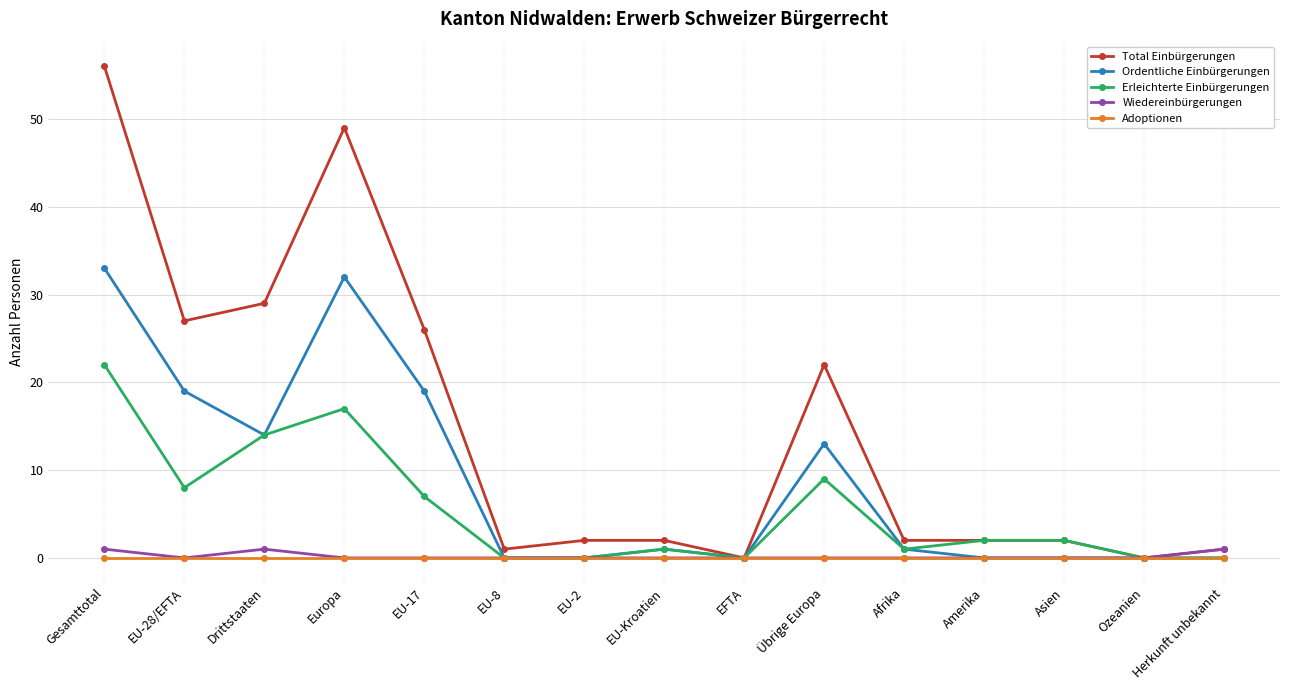

What is the maximum value for Wiedereinbürgerungen?

1